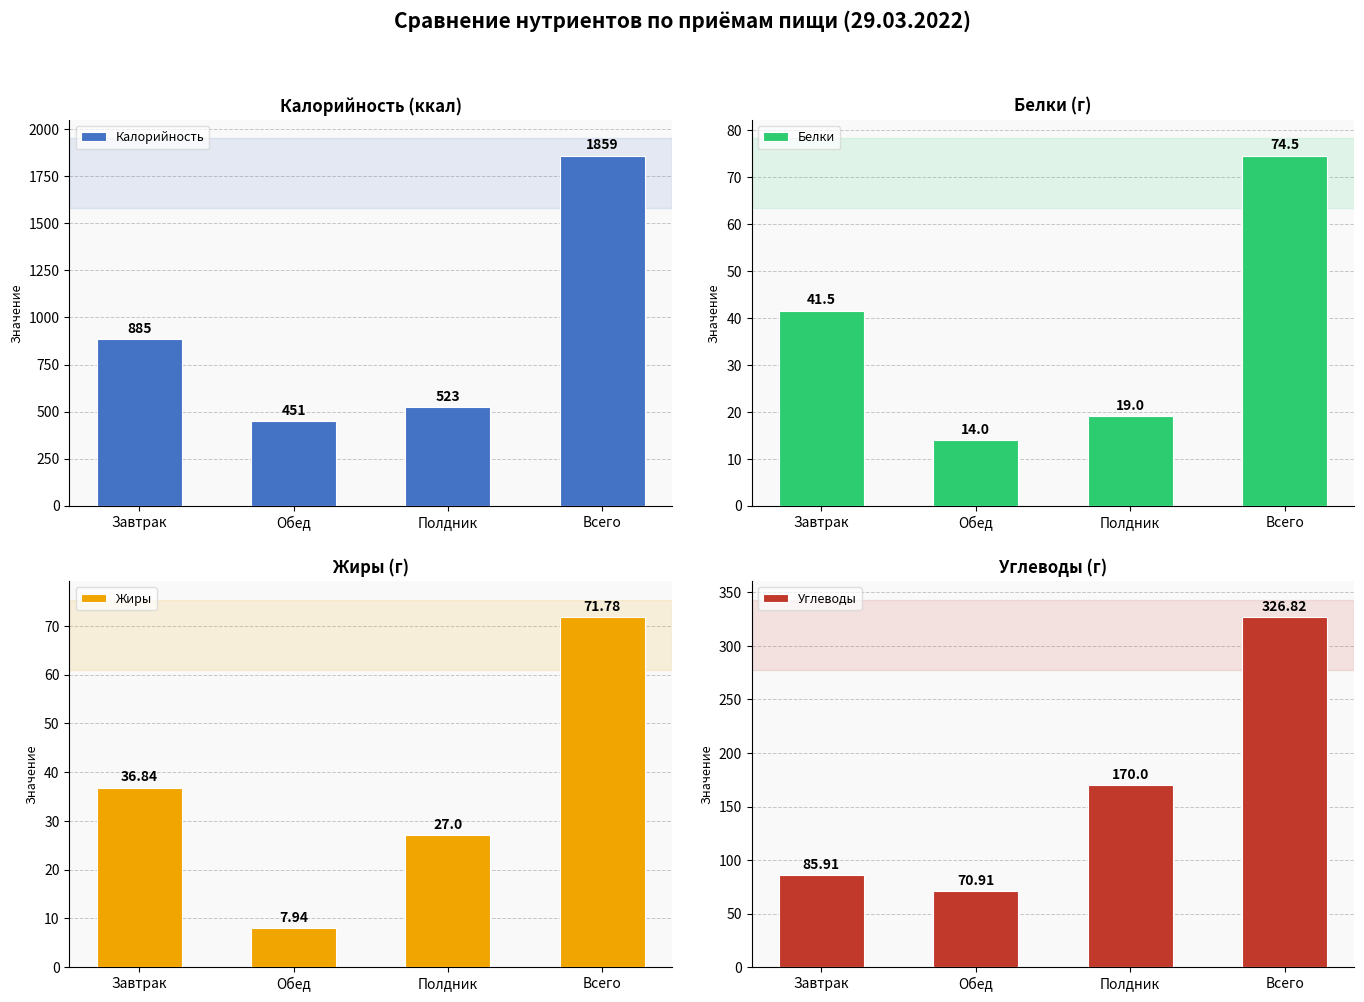

What are all the series names shown in the legend?

Калорийность, Белки, Жиры, Углеводы